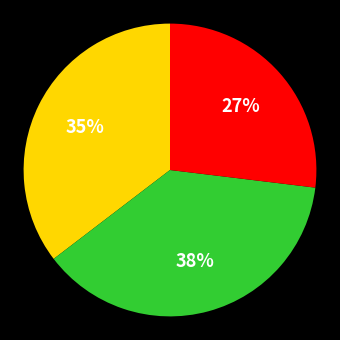

Is there a majority slice in this chart?

No